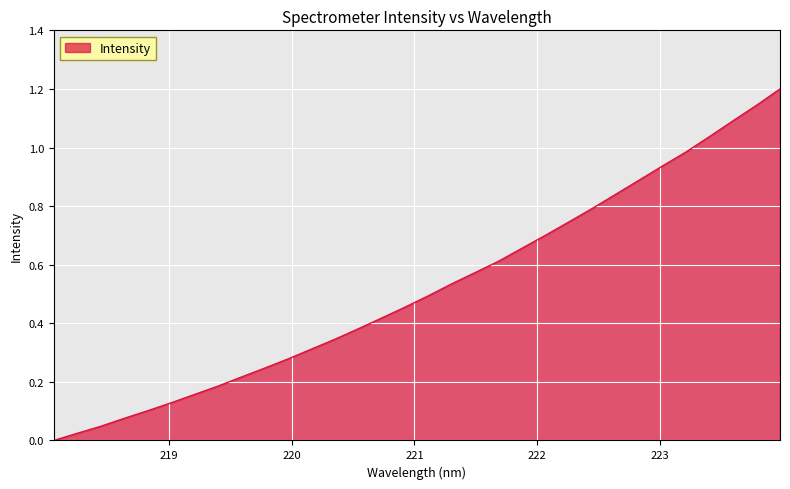

What is the greatest value displayed?

1.2